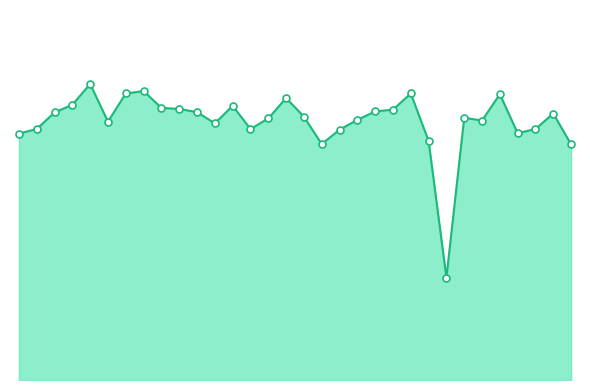

Does the chart have visible grid lines?

No